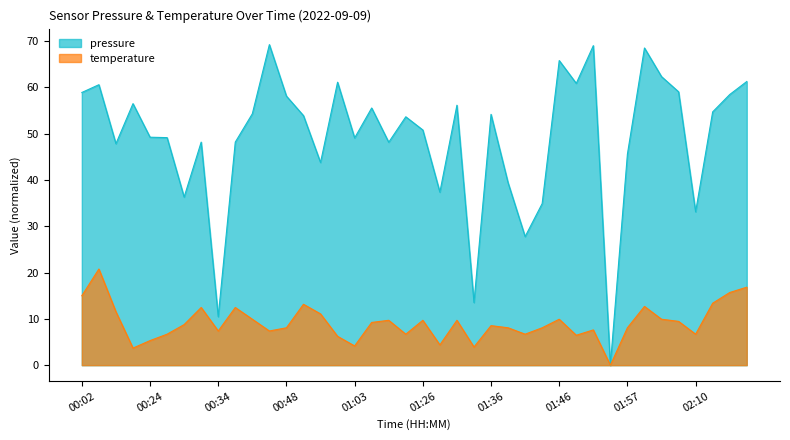

True or false: temperature and pressure intersect in this chart.

False